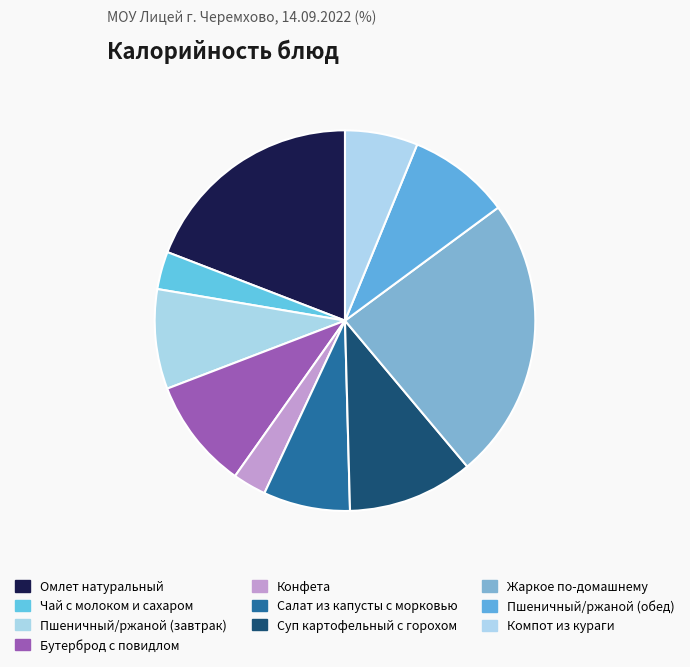

Count the number of slices in the pie.

10